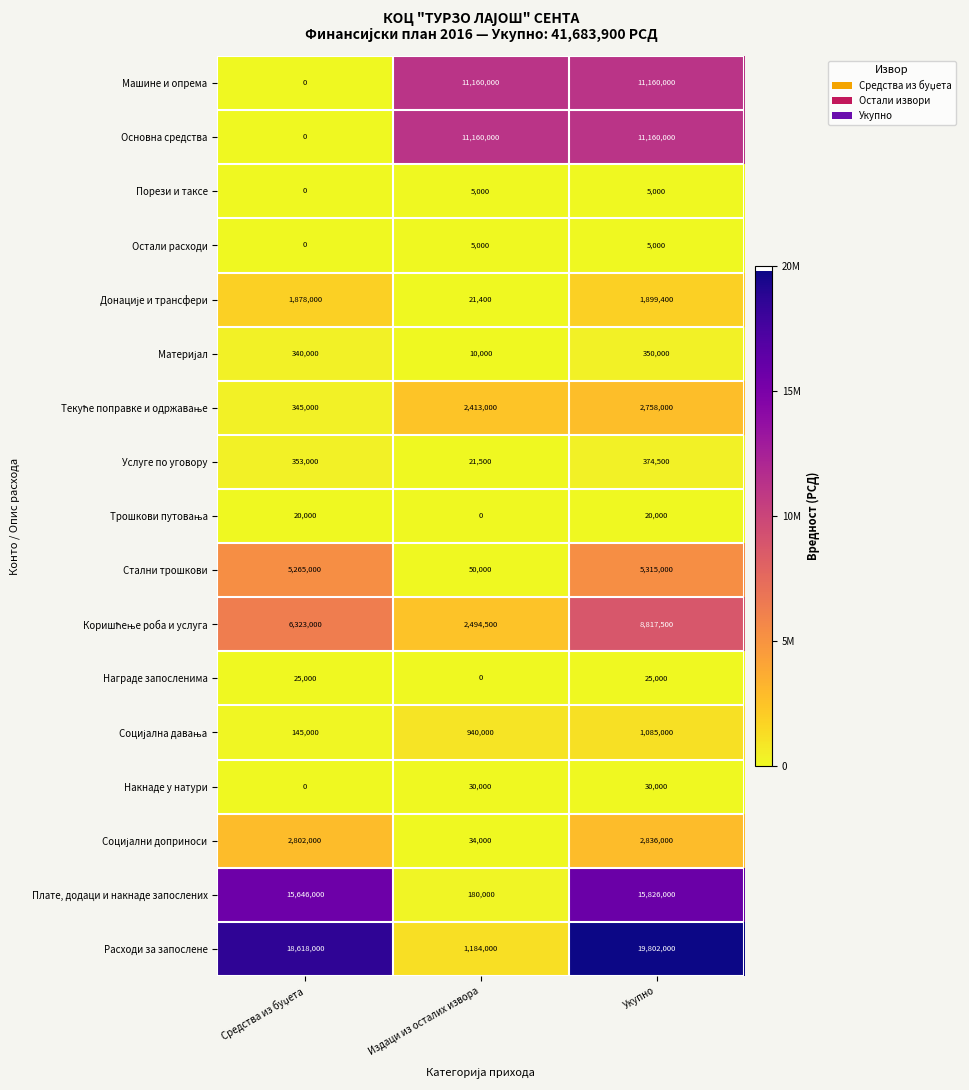

The value of Награде запосленима at Издаци из осталих извора is 0. True or false?

True